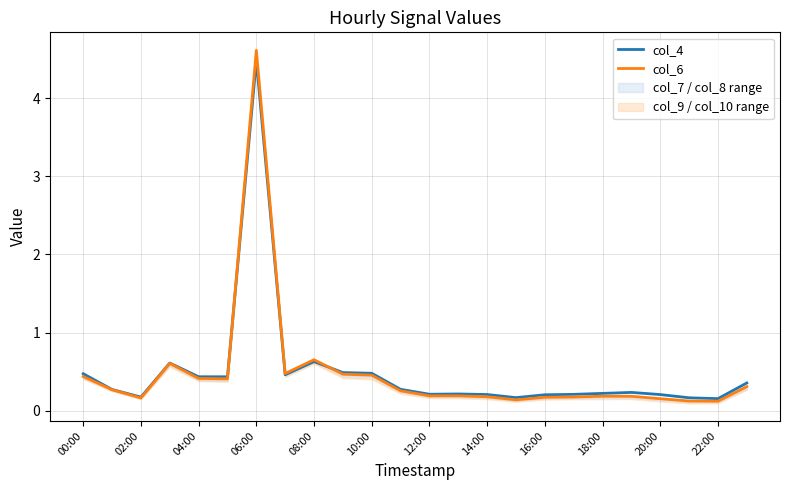

The col_6 series shows 0.5 at 10:00. True or false?

True